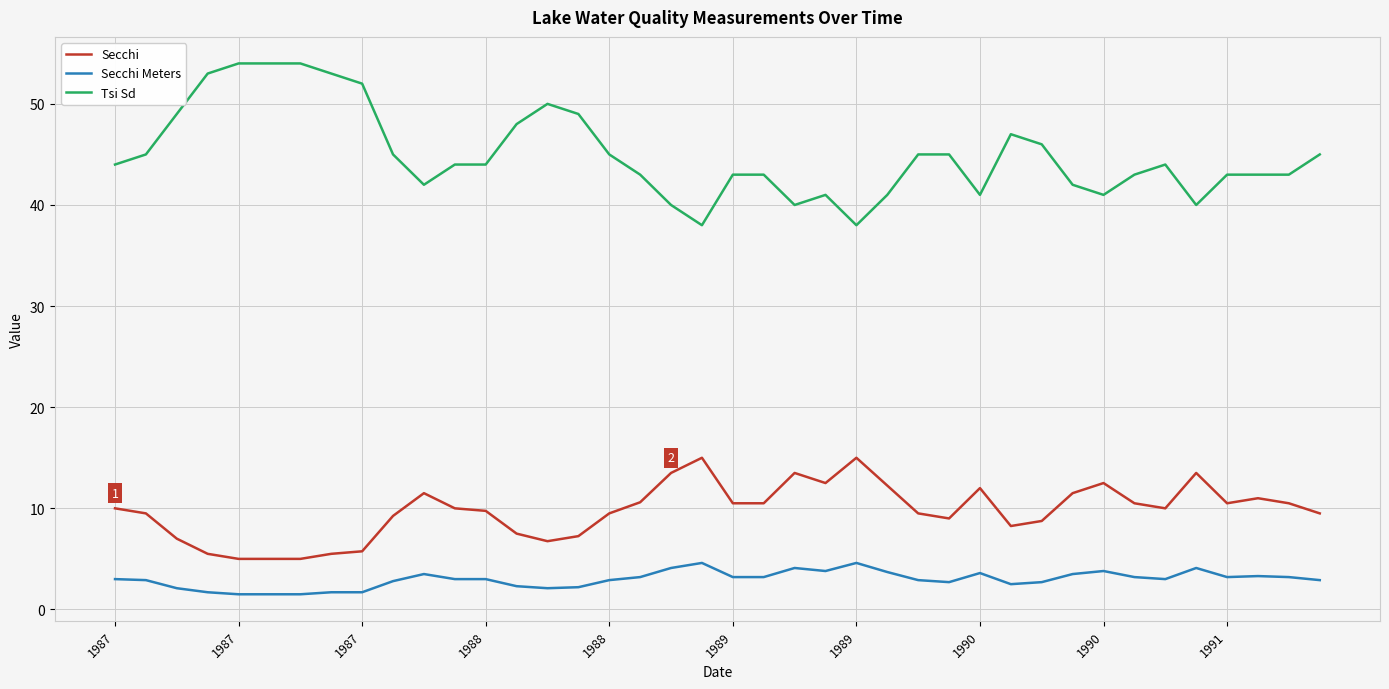

What is the highest value of the Secchi series?

15.0